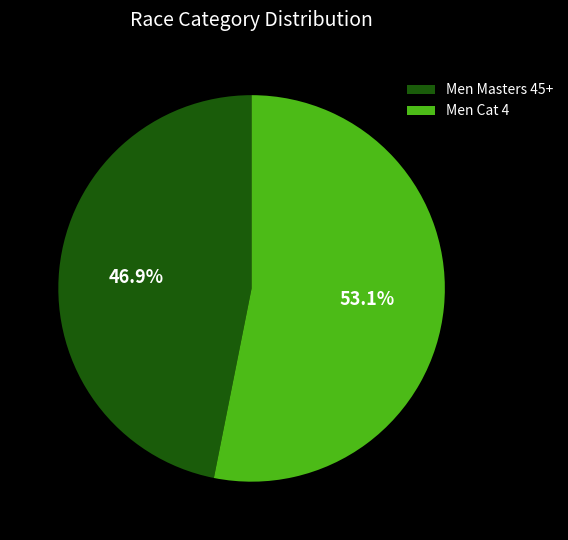

Which slice represents more than half of the pie?

Men Cat 4